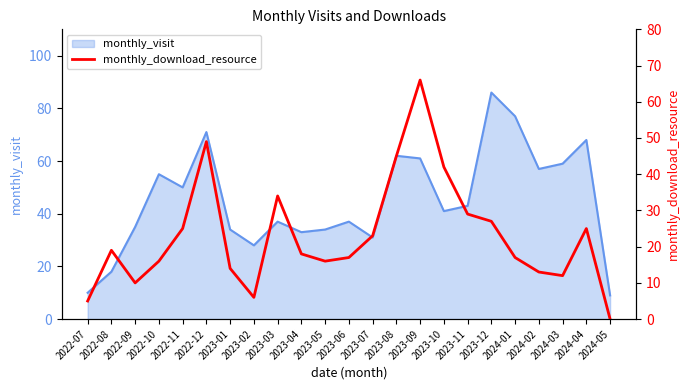

How many data points are less than 18?

11